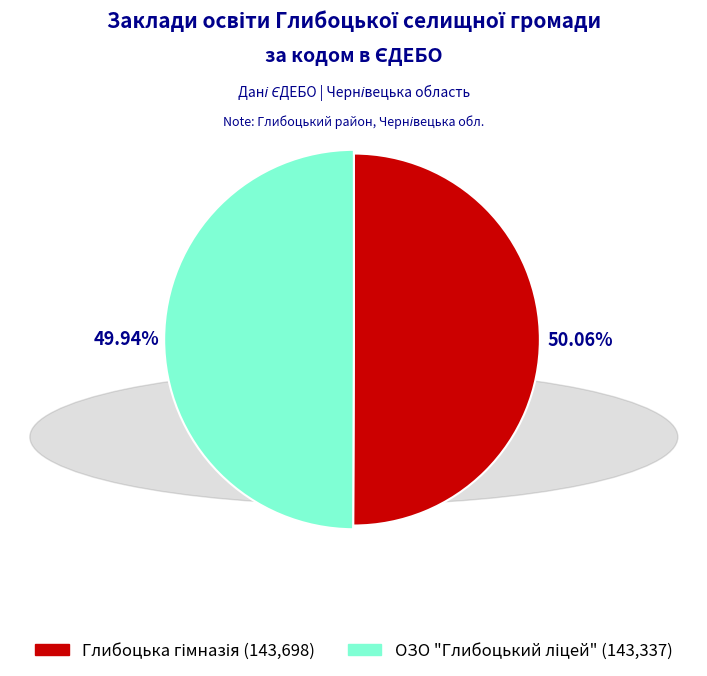

What is the change in value from Глибоцька гімназія to ОЗО "Глибоцький ліцей"?

-361